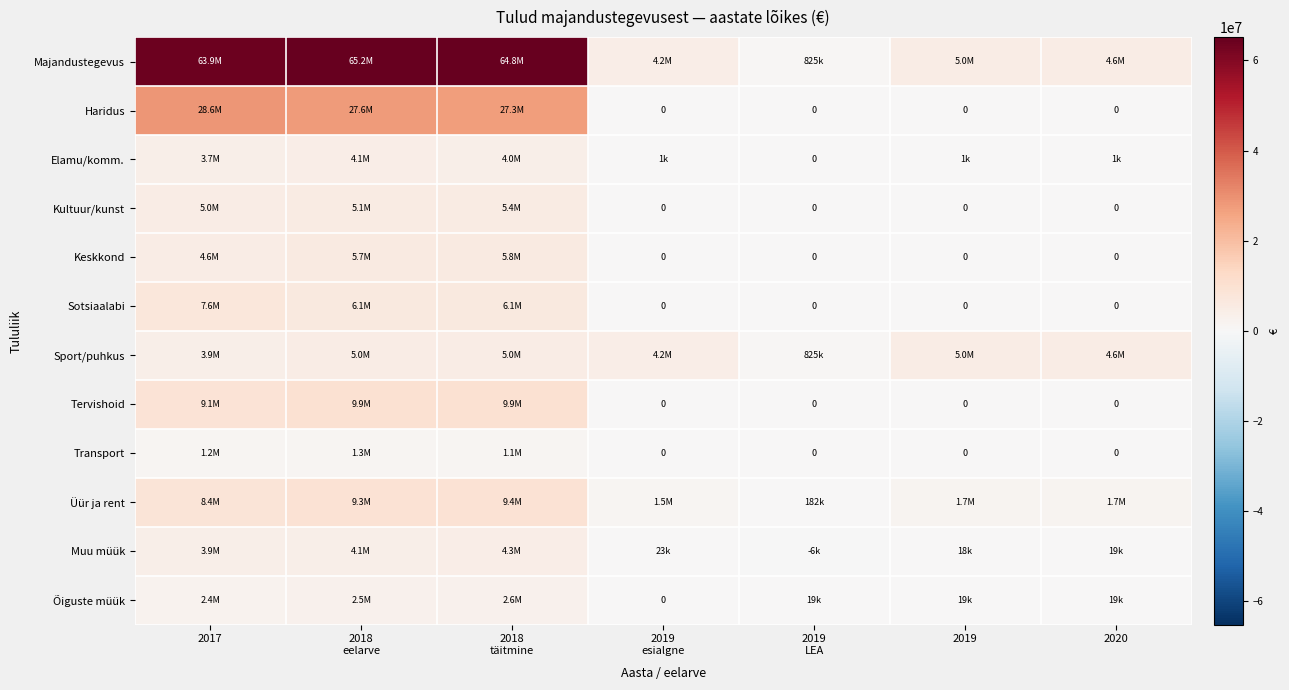

At which label does Tervishoid reach its minimum?

2019 esialgne